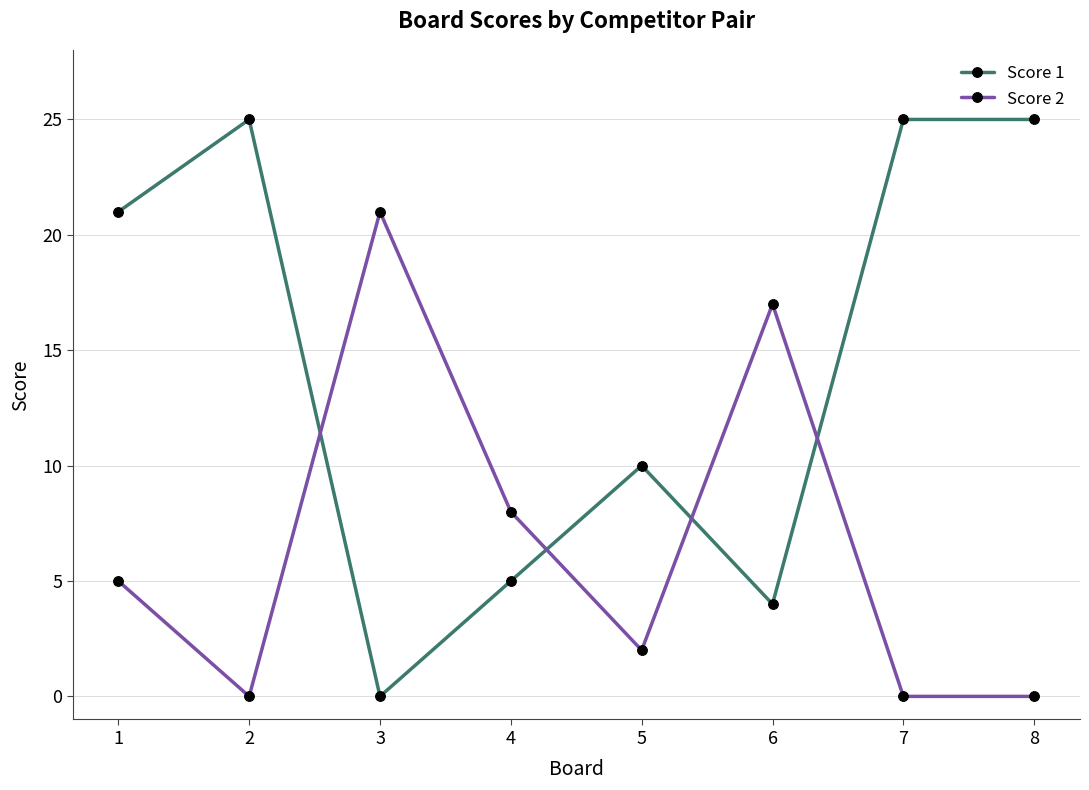

At how many categories does at least one series exceed 19?

5